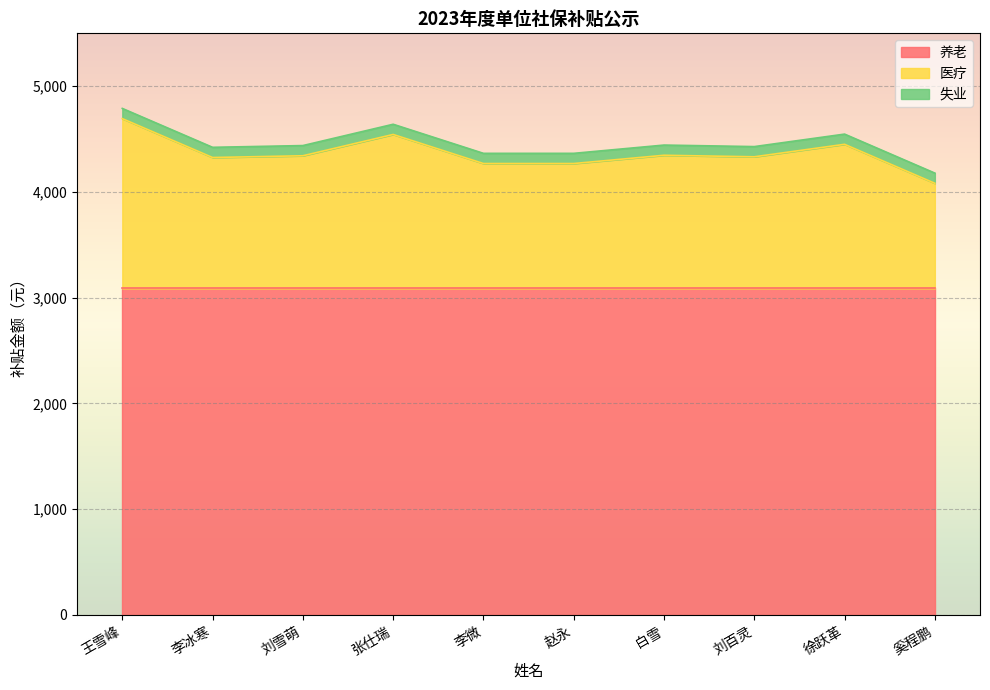

What is the average value of the 失业 series?

96.5